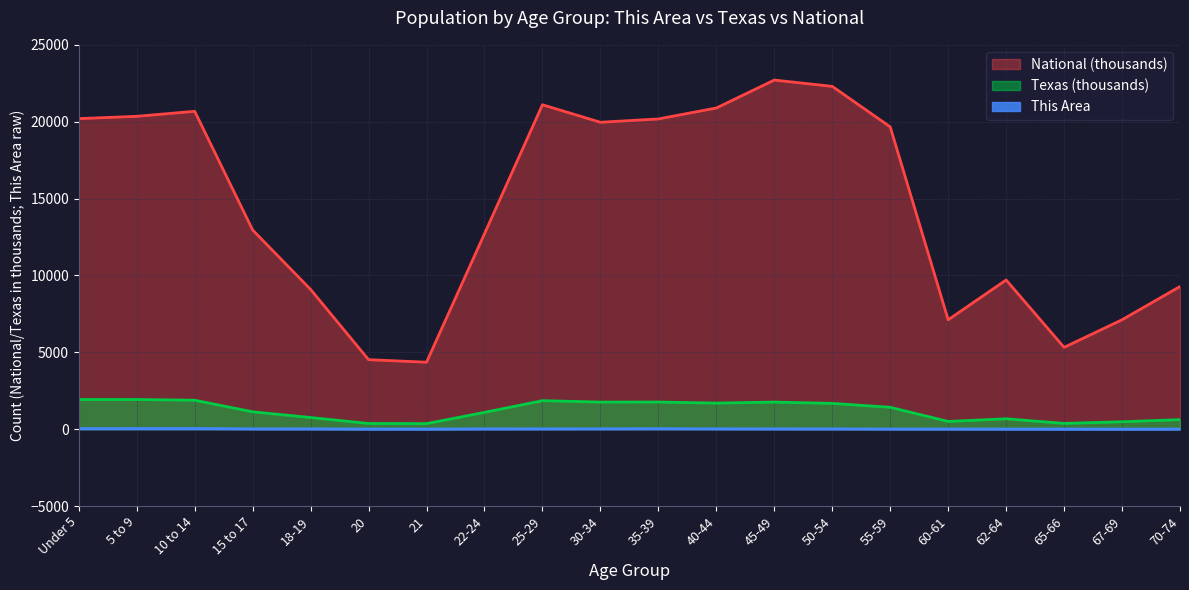

At which category is the sum across all series the highest?

45-49